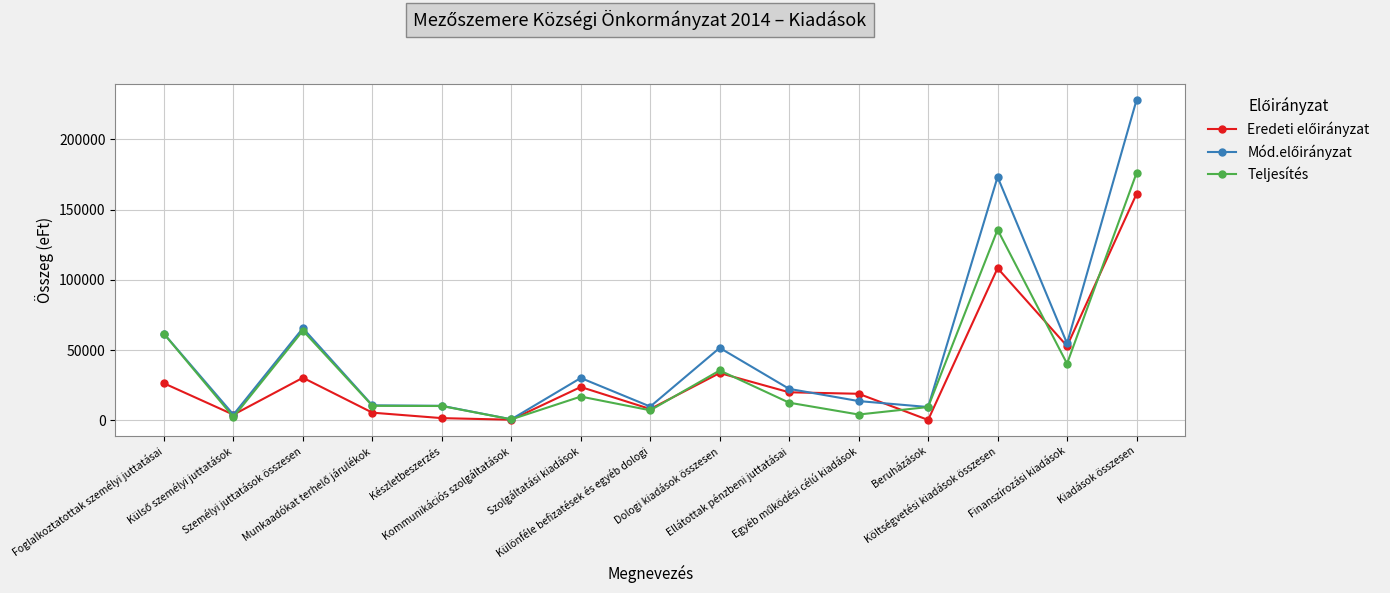

What is the maximum value shown in the chart?

227907